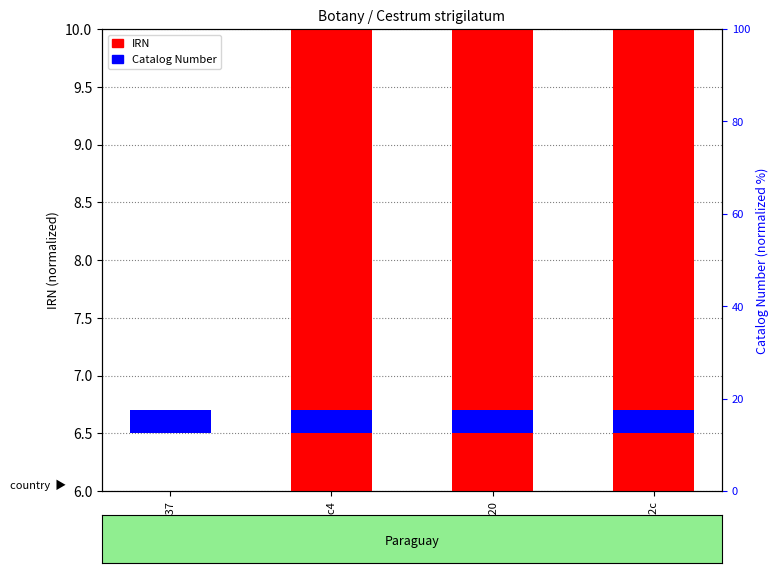

What is the difference between the second highest and minimum values?

4.0